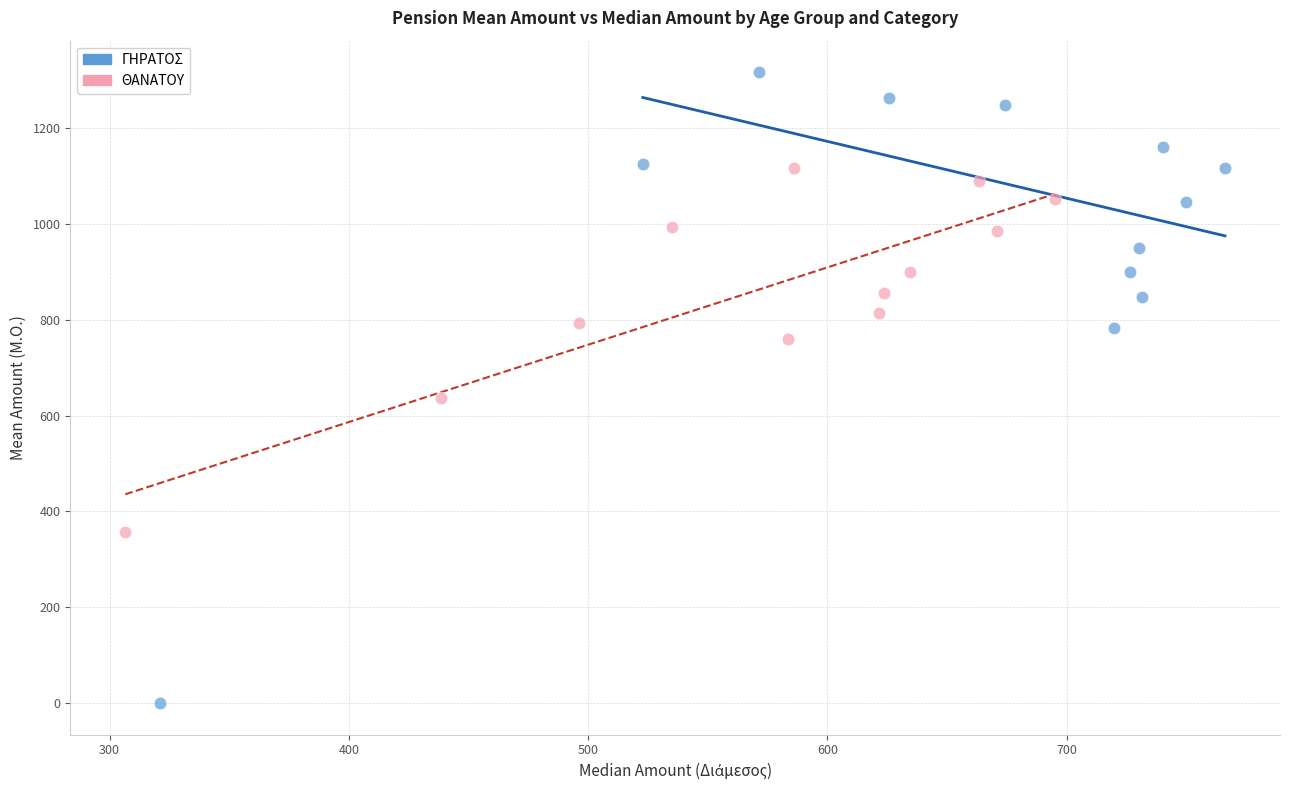

Which series has the largest Y range (max minus min)?

ΓΗΡΑΤΟΣ